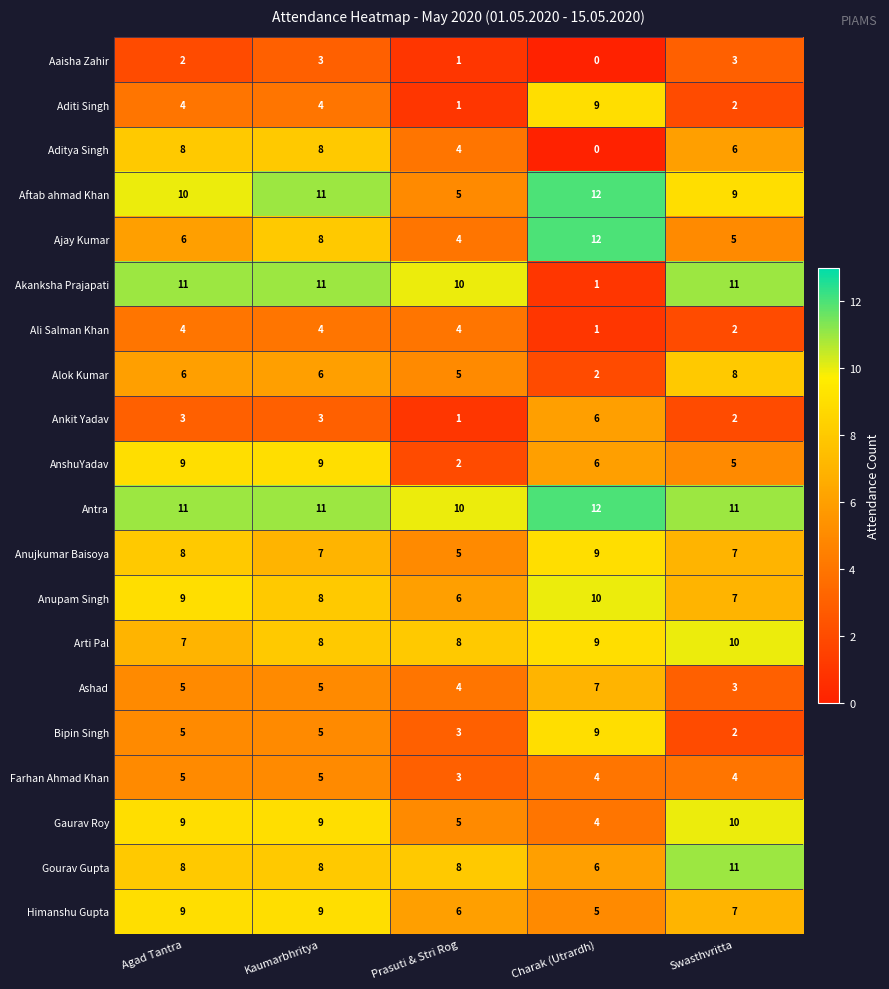

At which label does Gaurav Roy reach its peak?

Swasthvritta